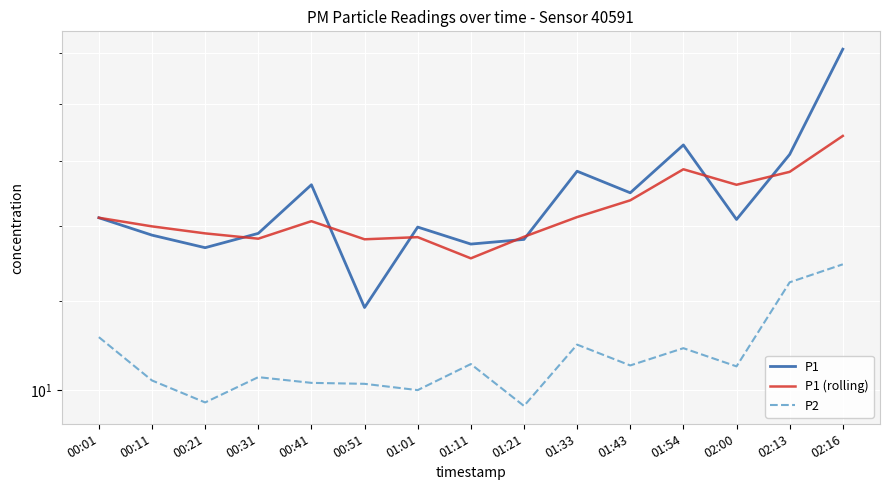

What is the label of the 2nd point from the left?

00:11